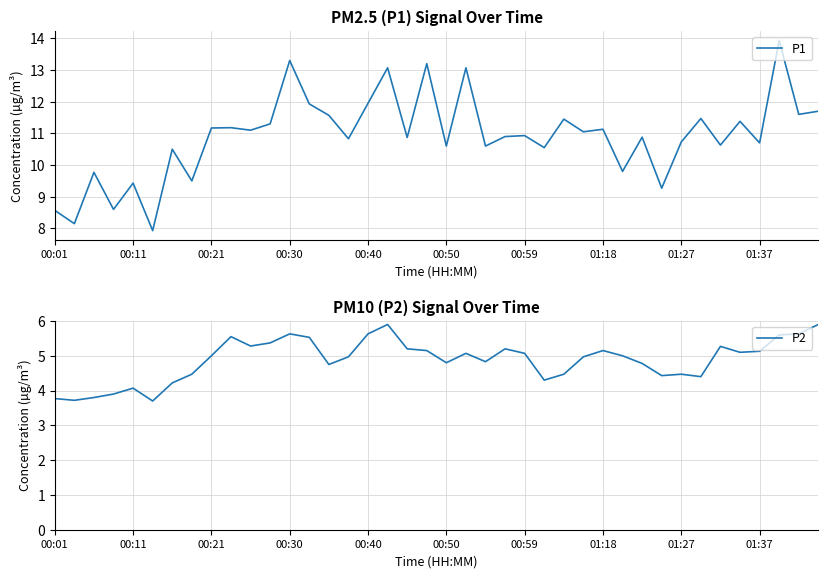

True or false: P2 and P1 cross at least once.

False